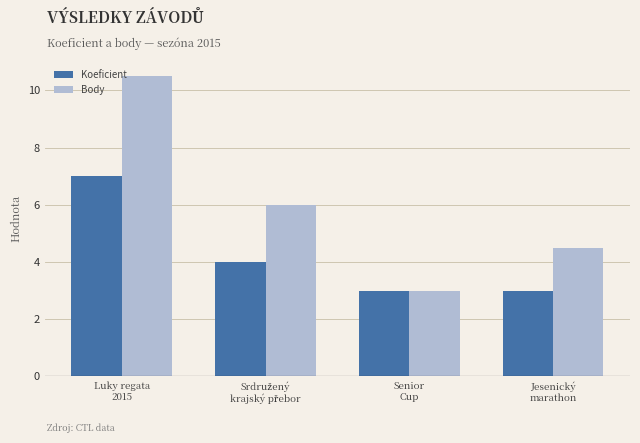

How many distinct data groups are displayed?

2